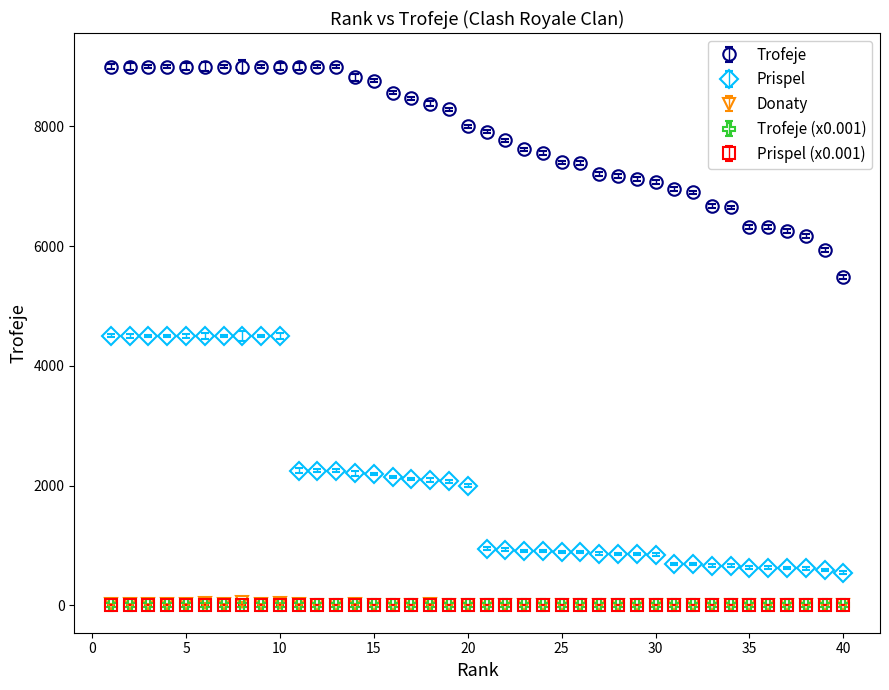

At how many categories does at least one series exceed 4071?

40